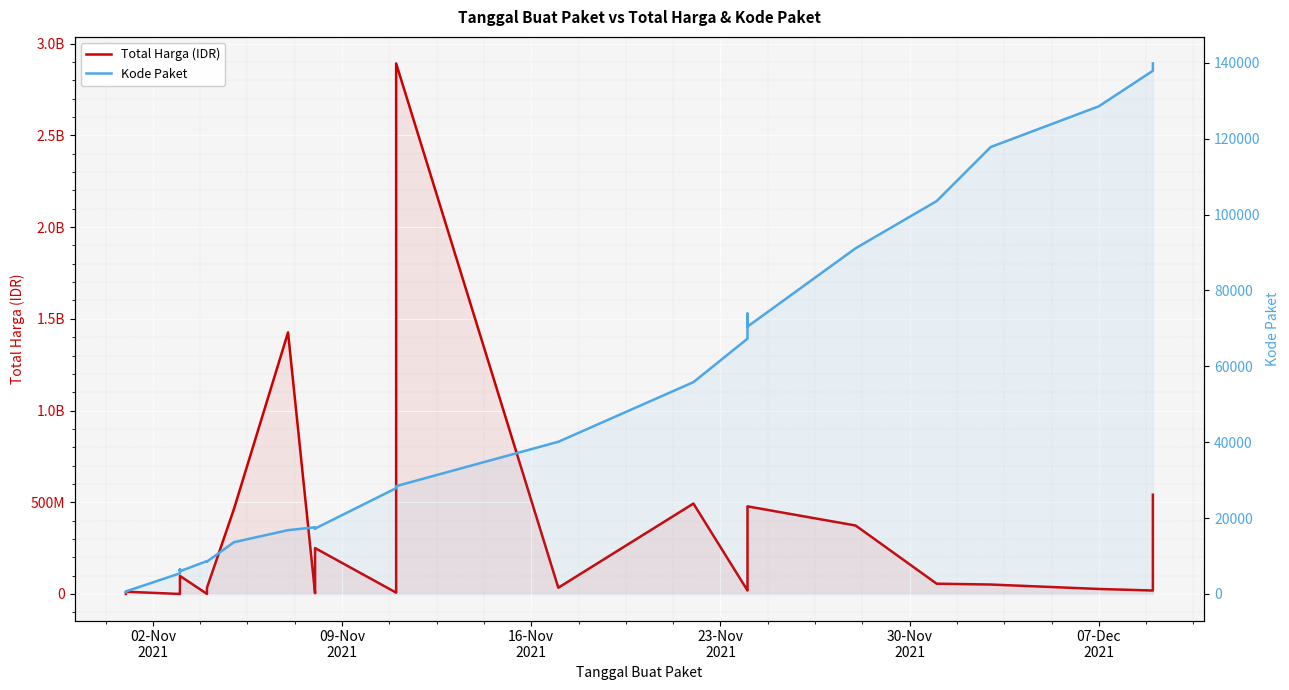

Is it true that Total Harga (IDR) equals 63718 at 30-Nov
2021?

False